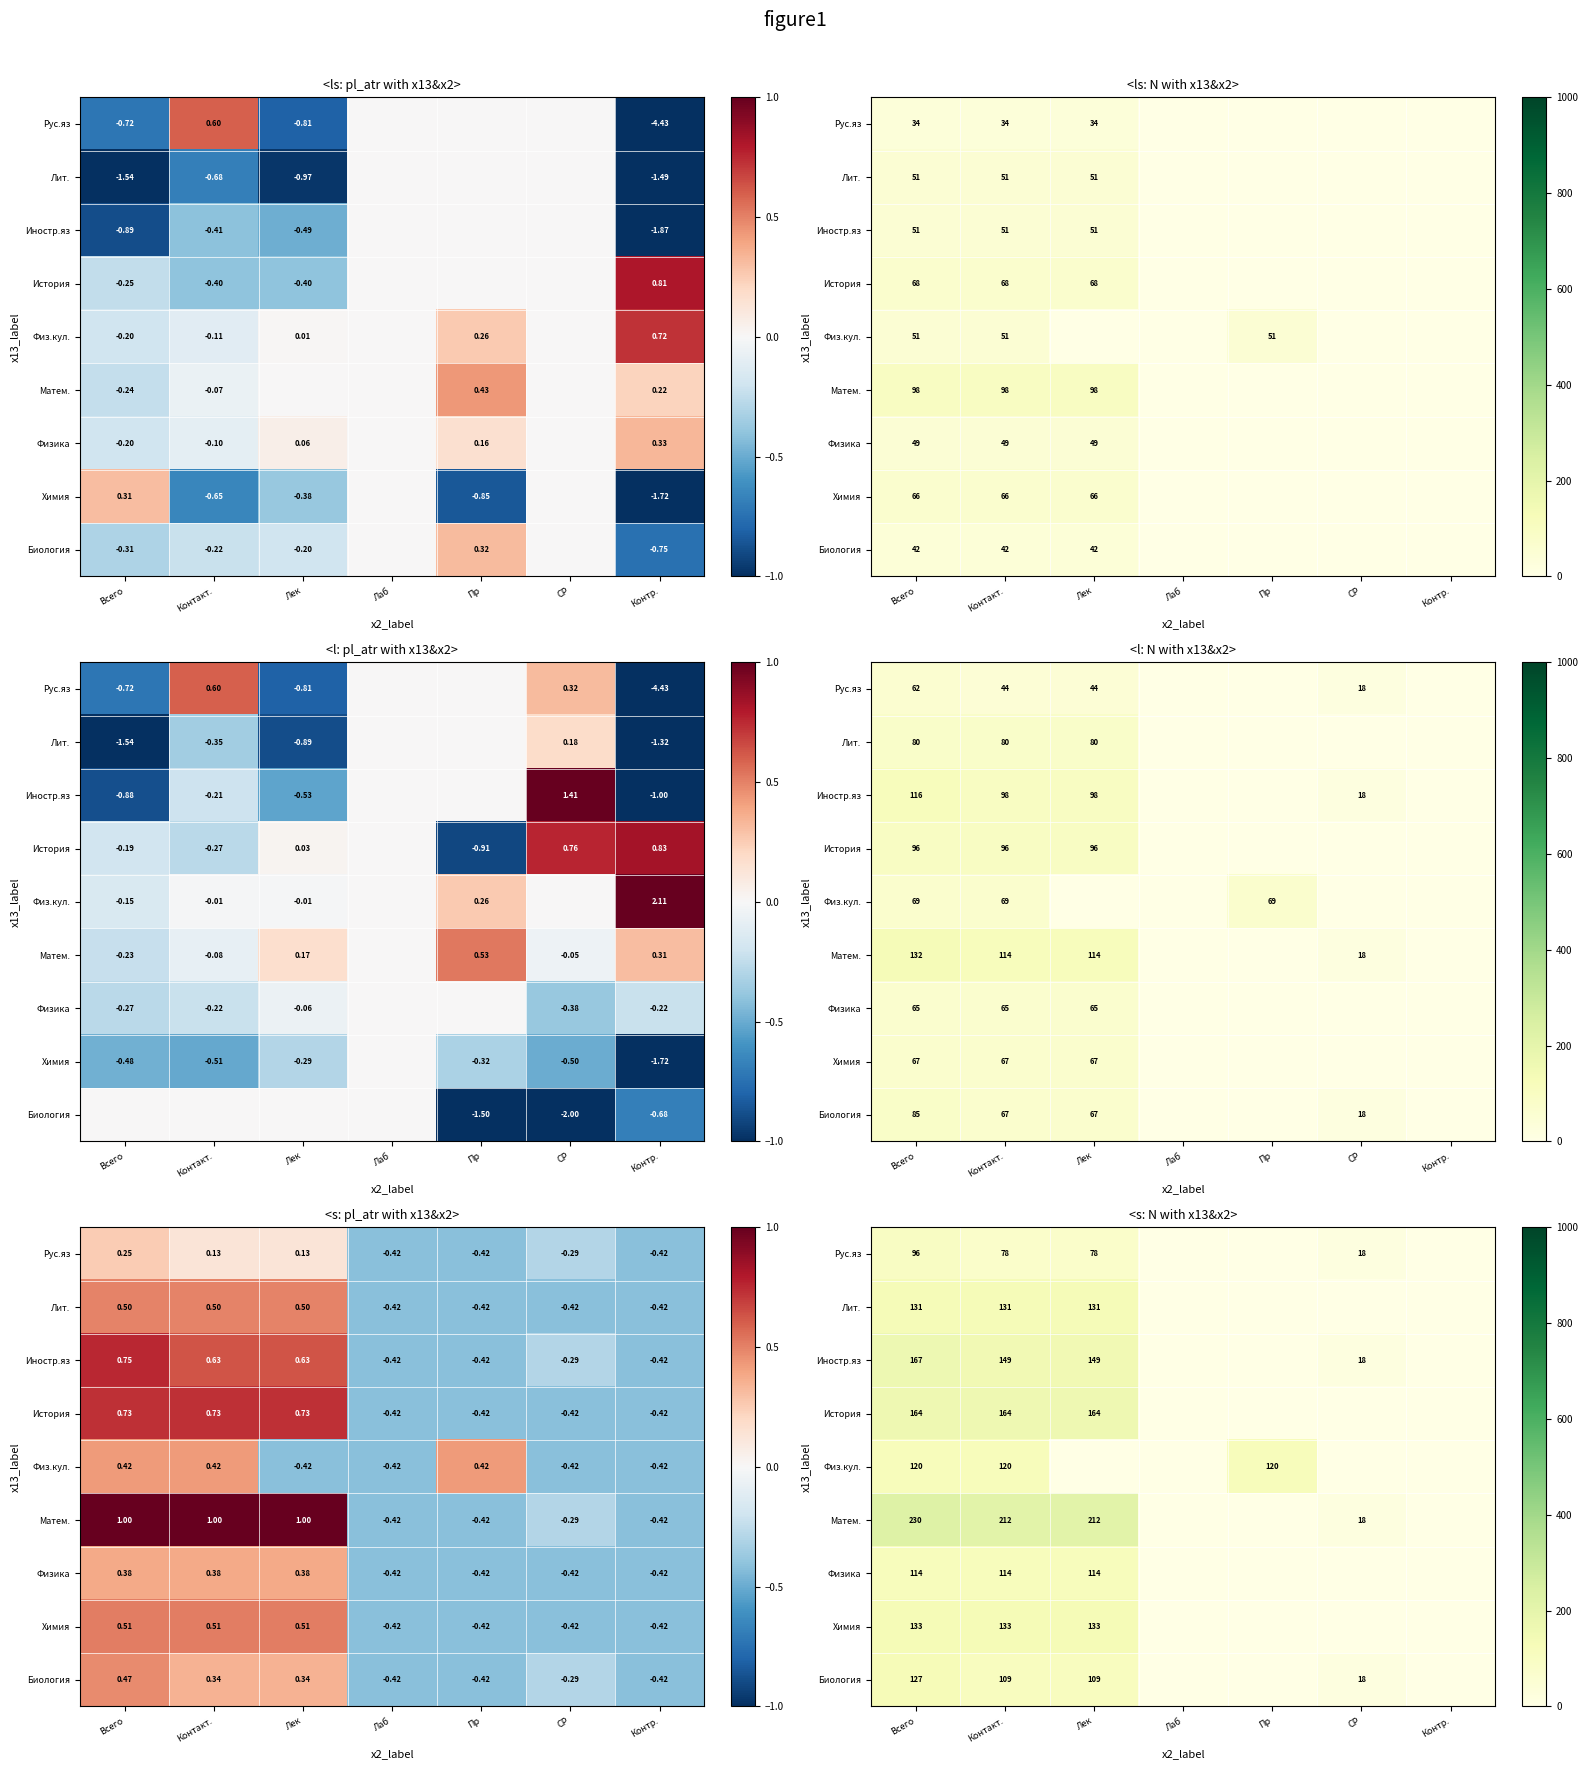

At which category is the sum across all series the highest?

Всего